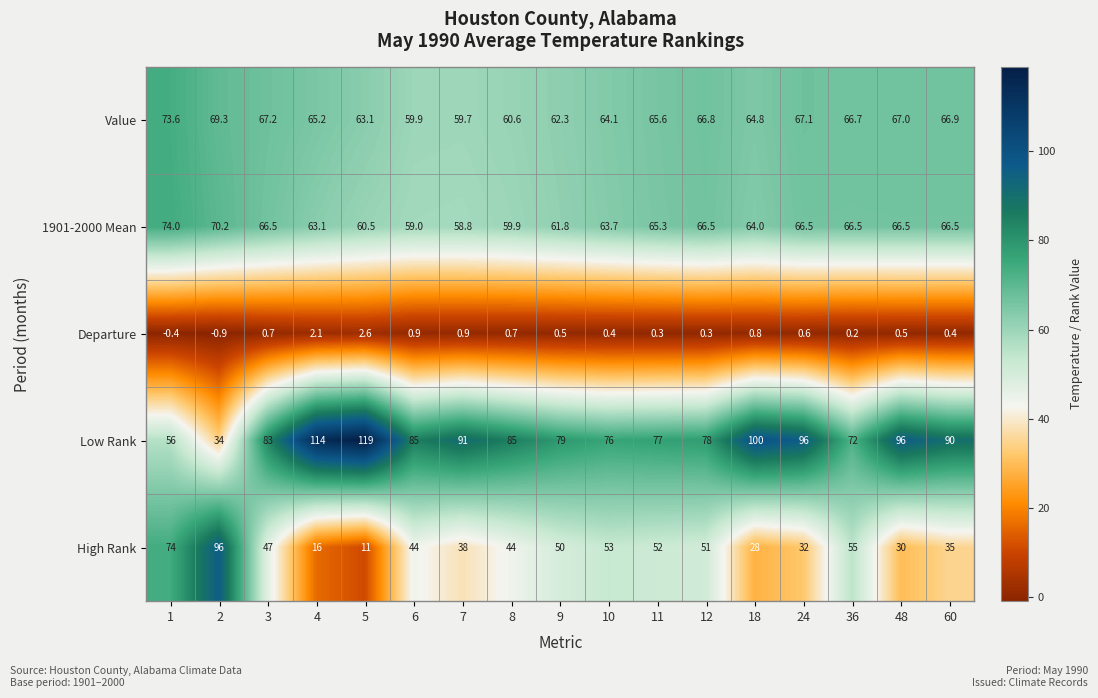

What is the total value across all series at 5?

256.2